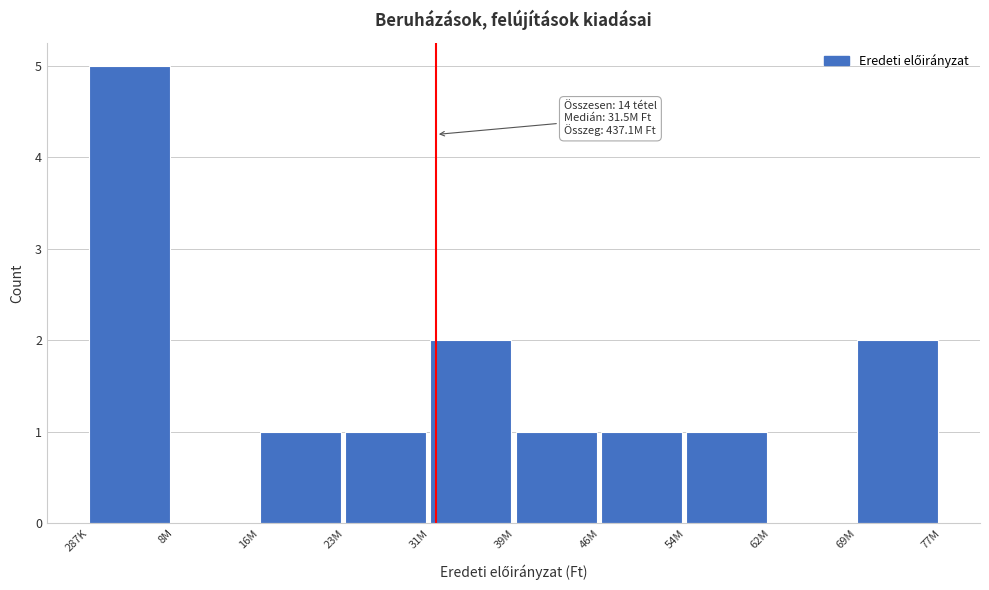

Reading right to left, what are all the values shown in this chart?

69M=2	62M=0	54M=1	46M=1	39M=1	31M=2	23M=1	16M=1	8M=0	287K=5